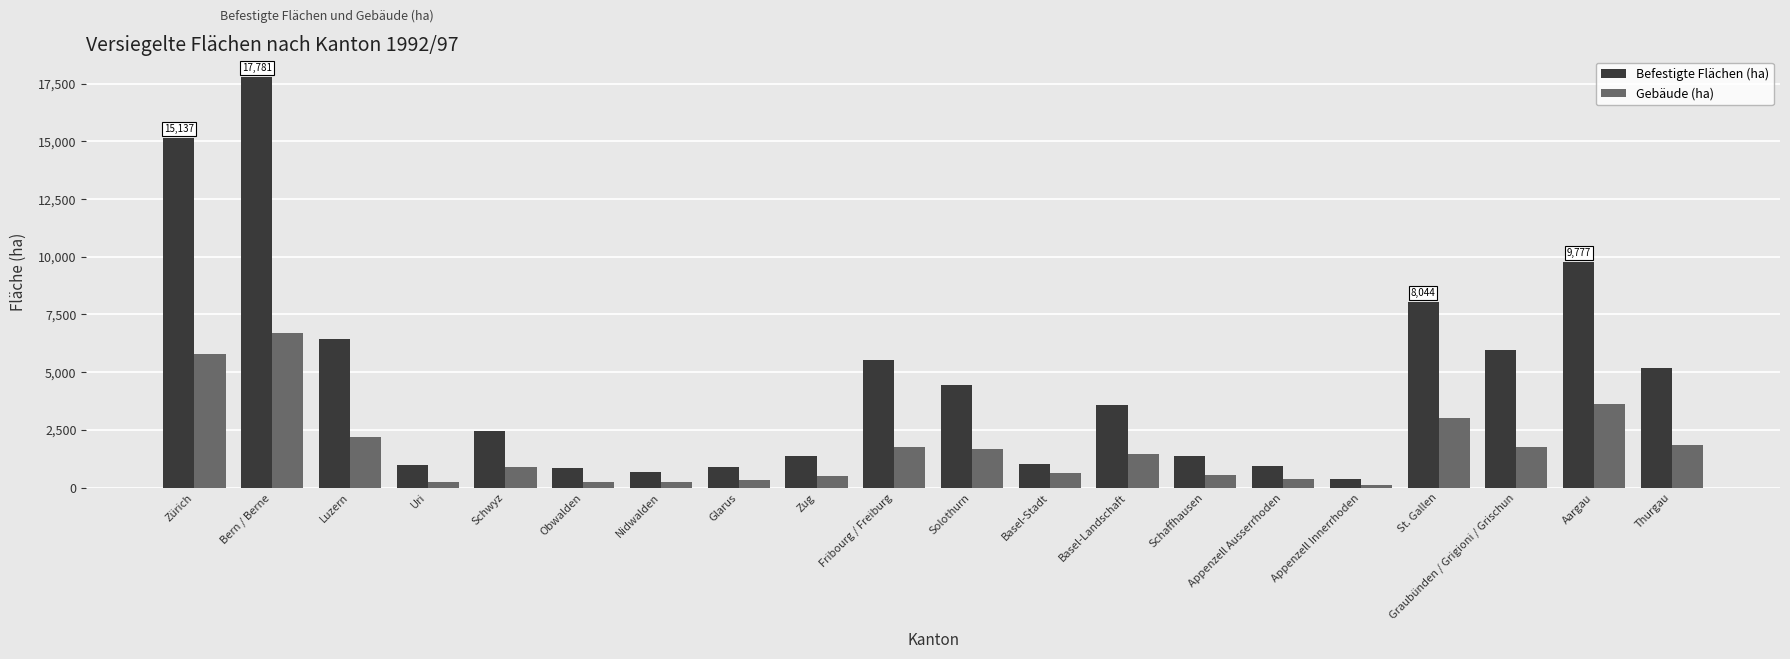

What is the highest value of the Befestigte Flächen (ha) series?

17781